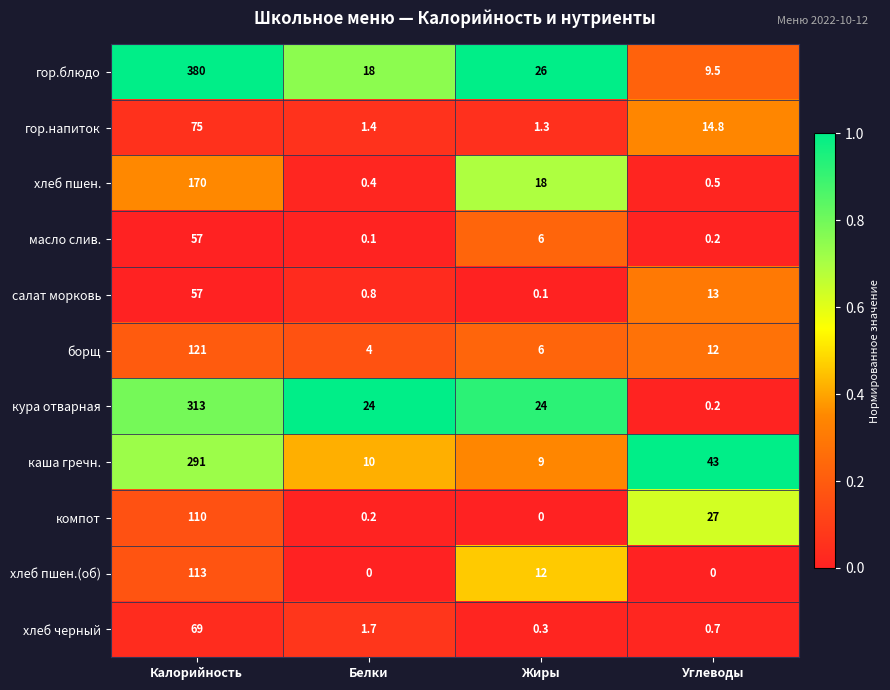

Is it true that гор.напиток equals 14.8 at Углеводы?

True